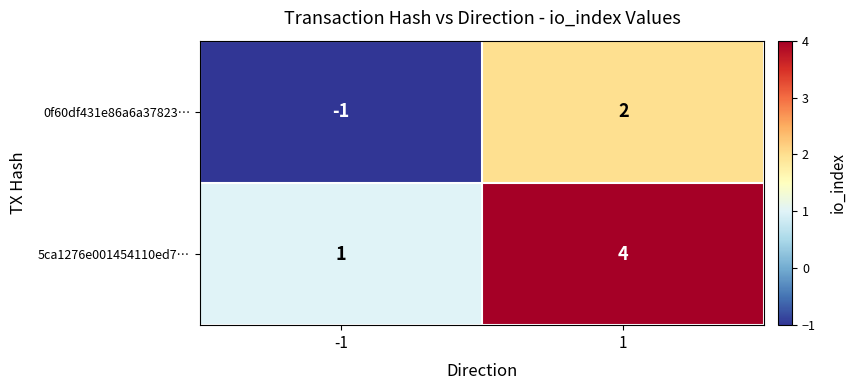

At how many categories does at least one series exceed 0?

2